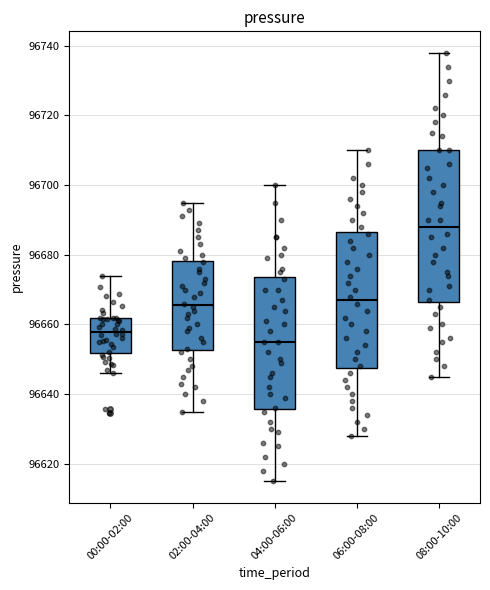

Which box's median line is the highest?

08:00-10:00